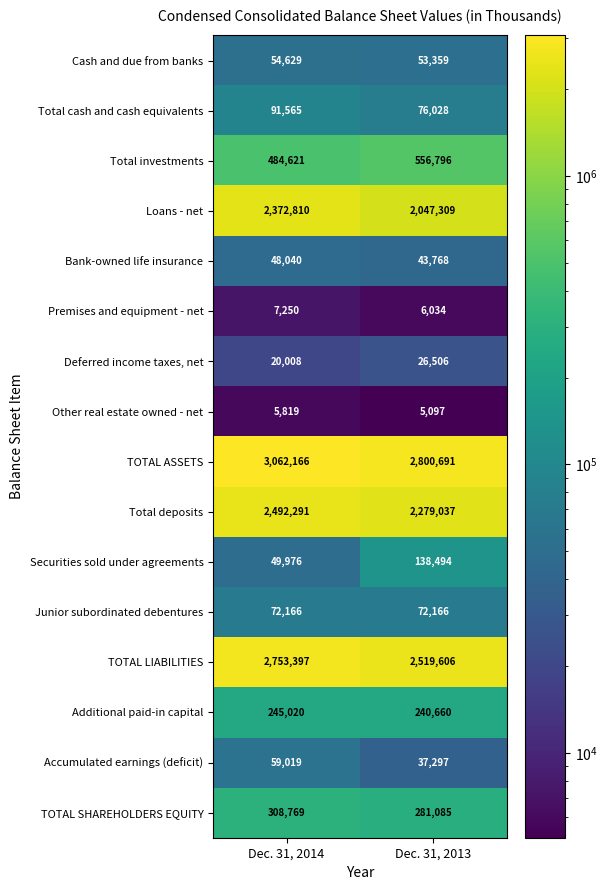

What is the total value across all series at Dec. 31, 2014?

12127546